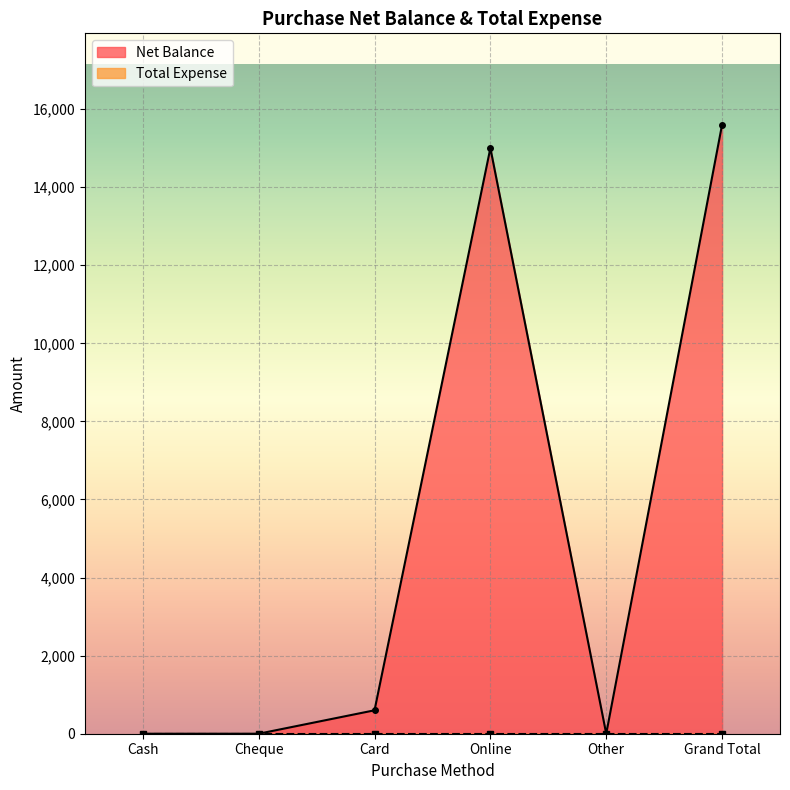

What is the ratio of the value at Grand Total to the value at Online?

1.0